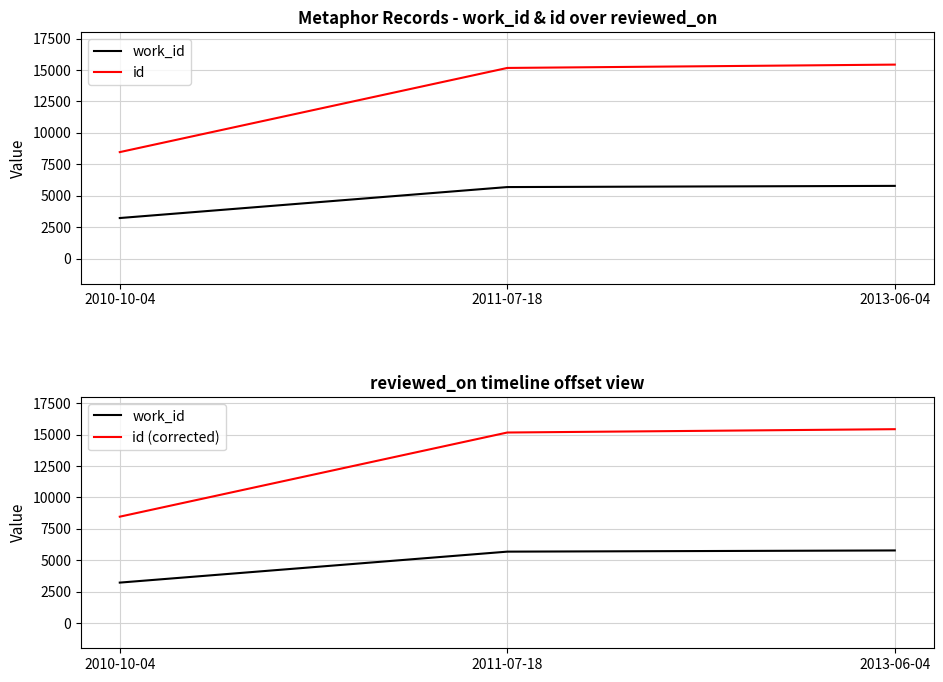

Rank the categories by id (corrected) value from highest to lowest.

2013-06-04, 2011-07-18, 2010-10-04